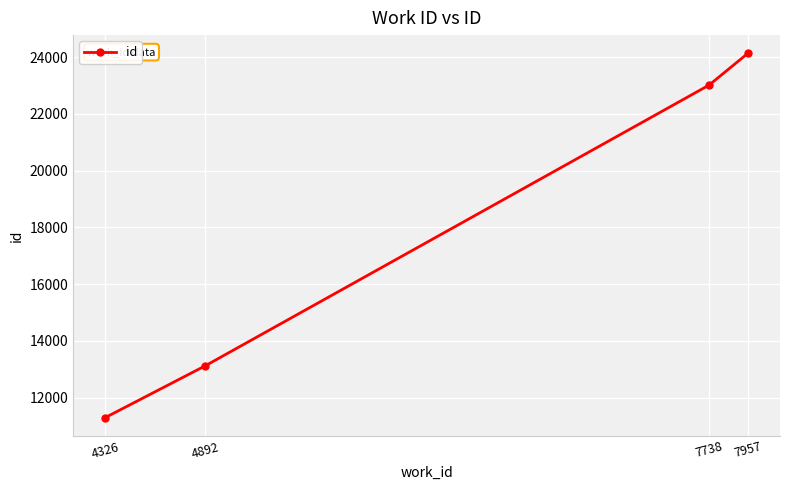

Reading left to right, transcribe all the data shown in this chart.

11300	13127	23012	24130